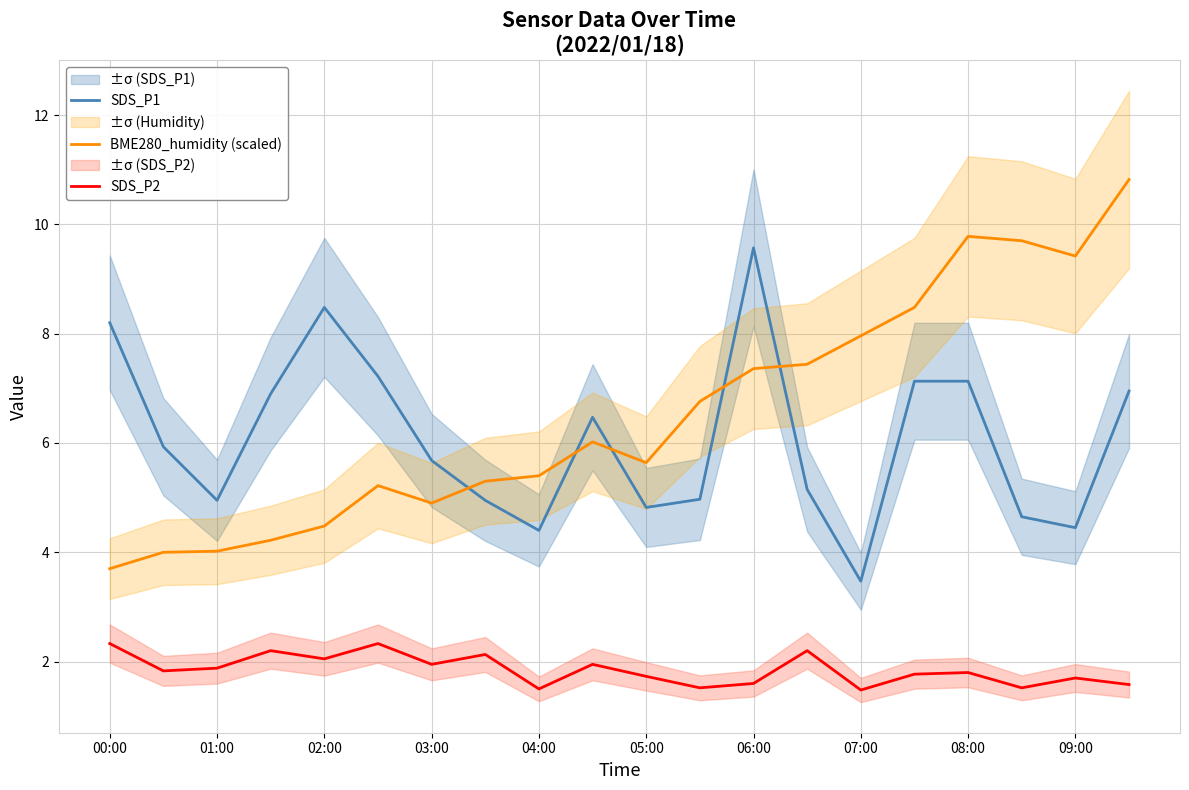

Which category has the highest value in the SDS_P1 series?

06:00